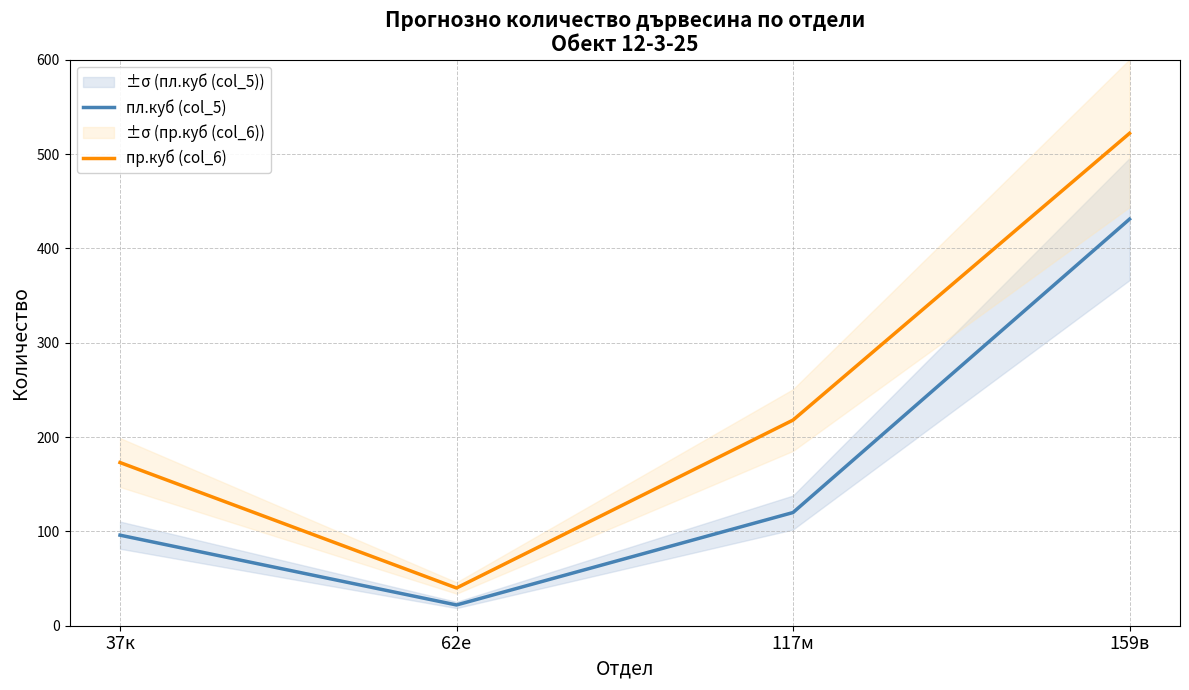

True or false: пр.куб (col_6) and пл.куб (col_5) cross at least once.

False